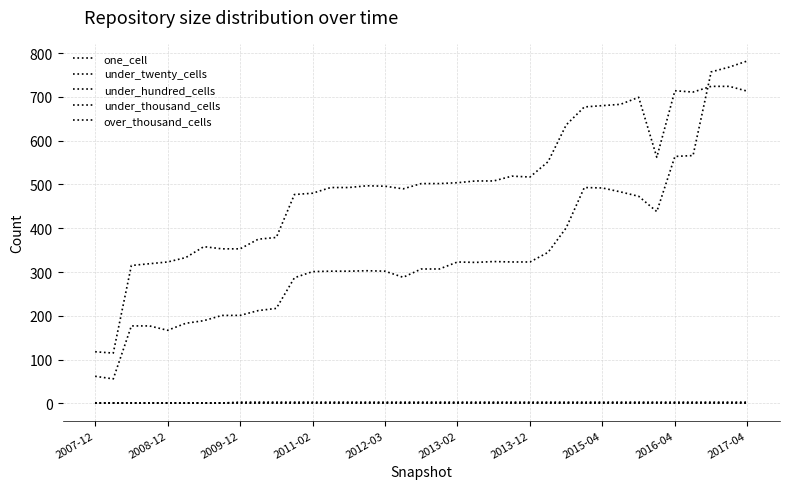

What is the value of the one_cell point at the 32nd from the left?

562